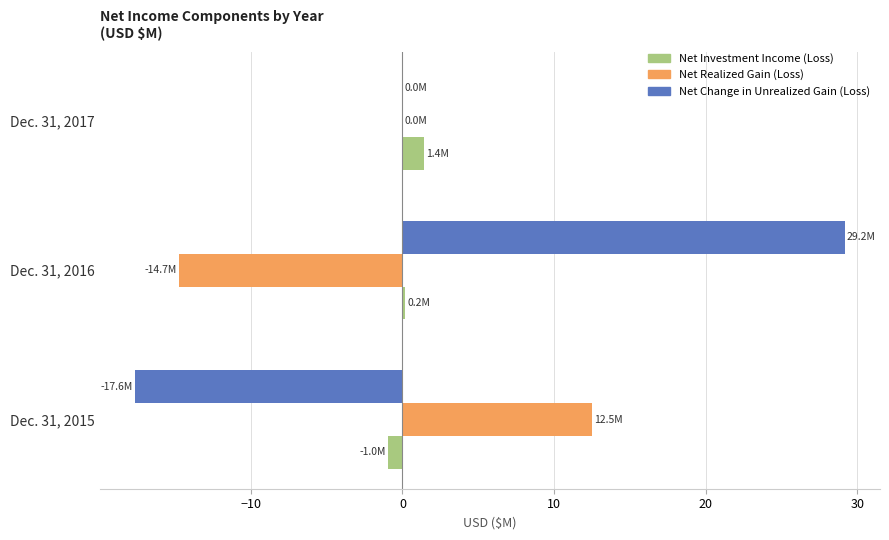

What is the maximum value for Net Investment Income (Loss)?

1.4